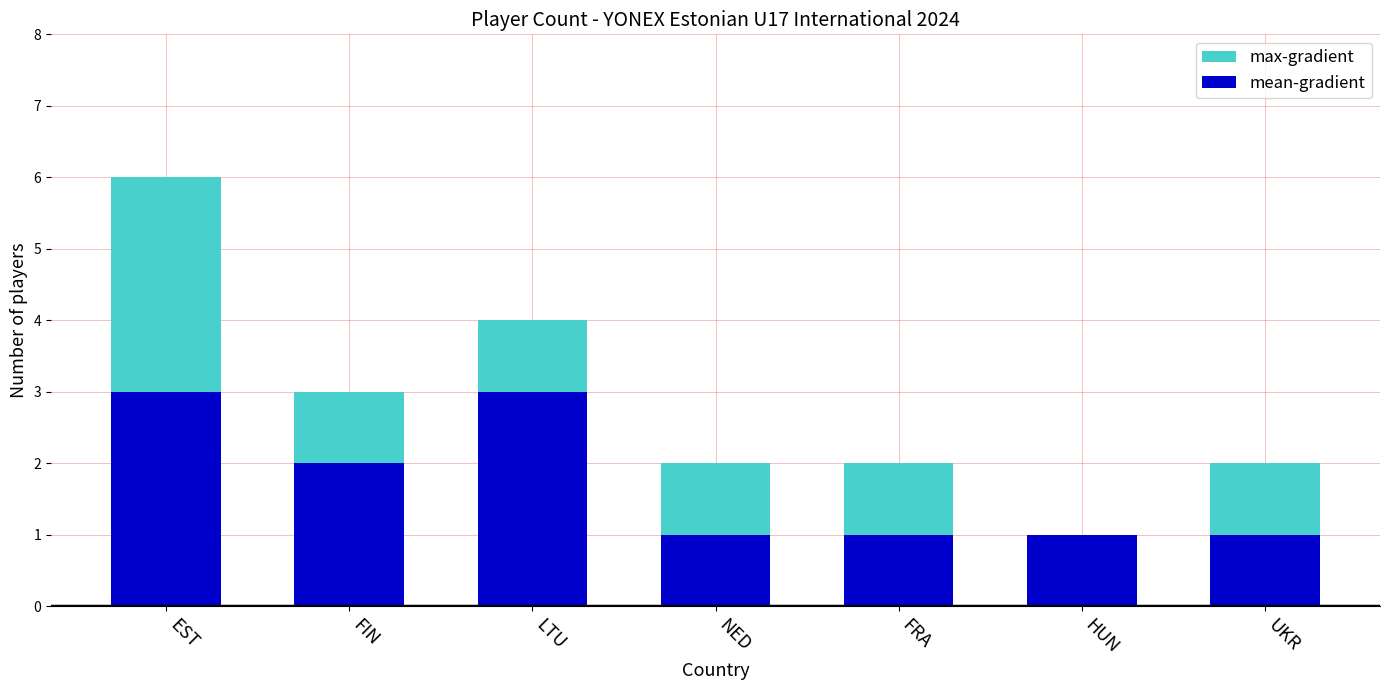

What position from the right is FRA?

3